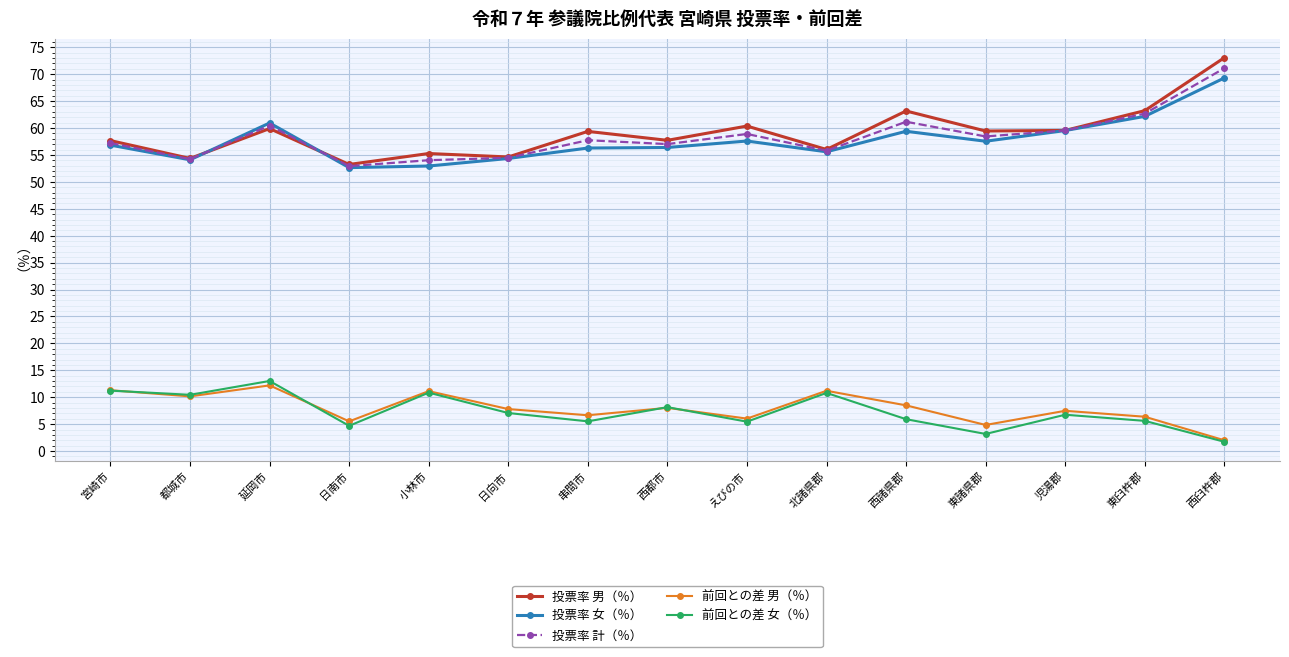

True or false: 前回との差 女（％） has more than 0 interior local peaks.

True